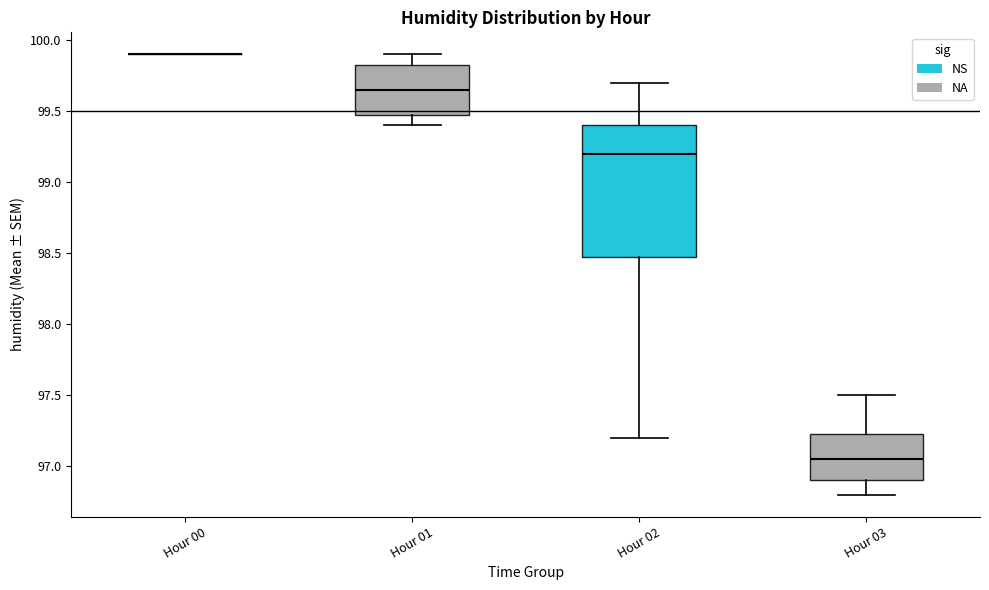

Reading left to right, transcribe this box plot: for each box, give where its median line is, the range the box spans, and where its two whiskers end, as read against the y-axis. The values are not printed on the chart, so give them approximately, as read against the axis.

Hour 00: box collapsed to a line at 99.90, whiskers 99.90 to 99.90
Hour 01: median 99.65, box 99.50 to 99.85, whiskers 99.40 to 99.90
Hour 02: median 99.20, box 98.50 to 99.40, whiskers 97.20 to 99.70
Hour 03: median 97.05, box 96.90 to 97.25, whiskers 96.80 to 97.50